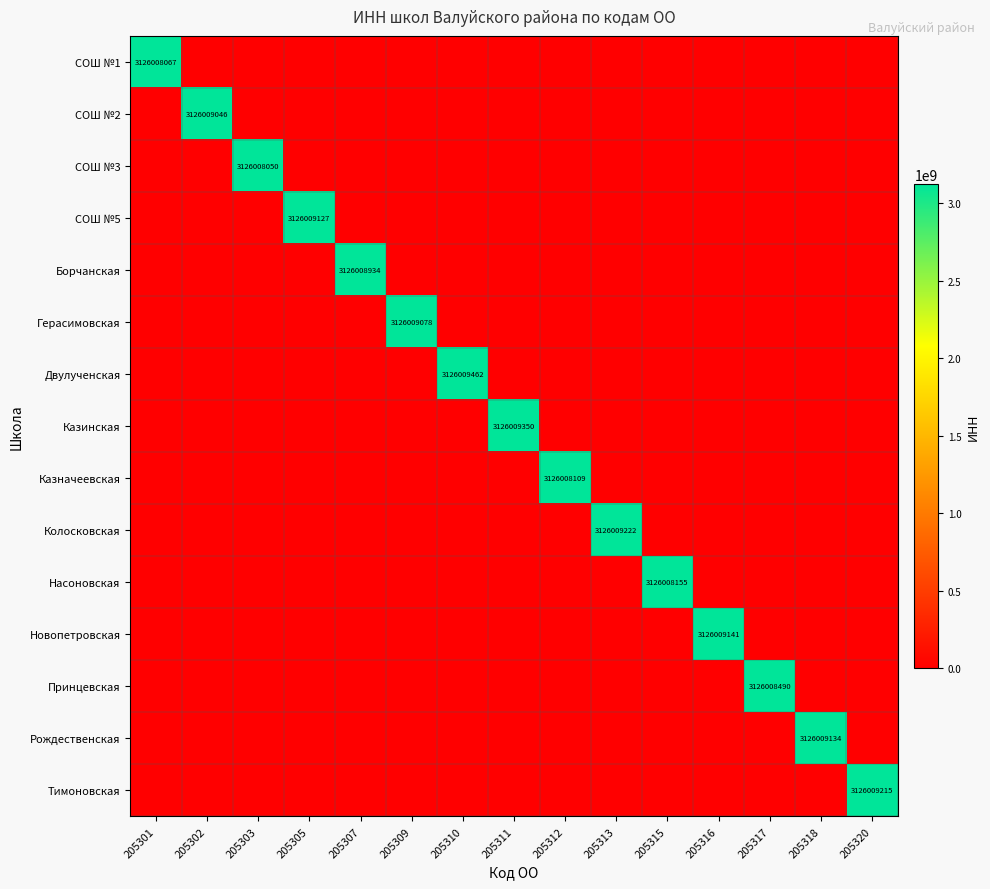

What is the greatest value displayed?

3126009462